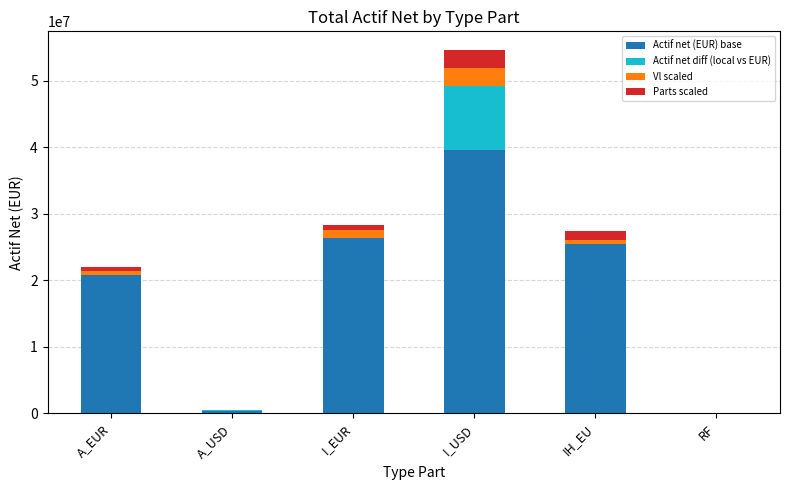

Where is Actif net (EUR) base nearest to the value 19789464?

A_EUR